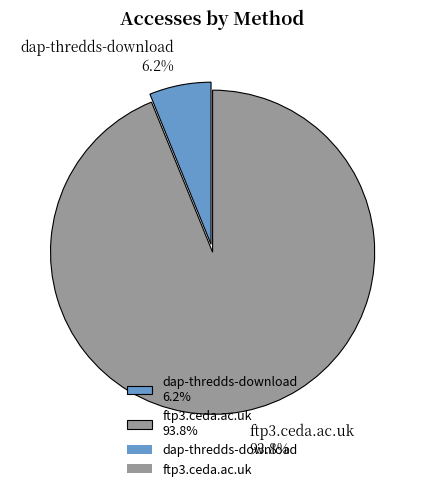

What percentage is the ftp3.ceda.ac.uk slice, to the nearest percent?

94%